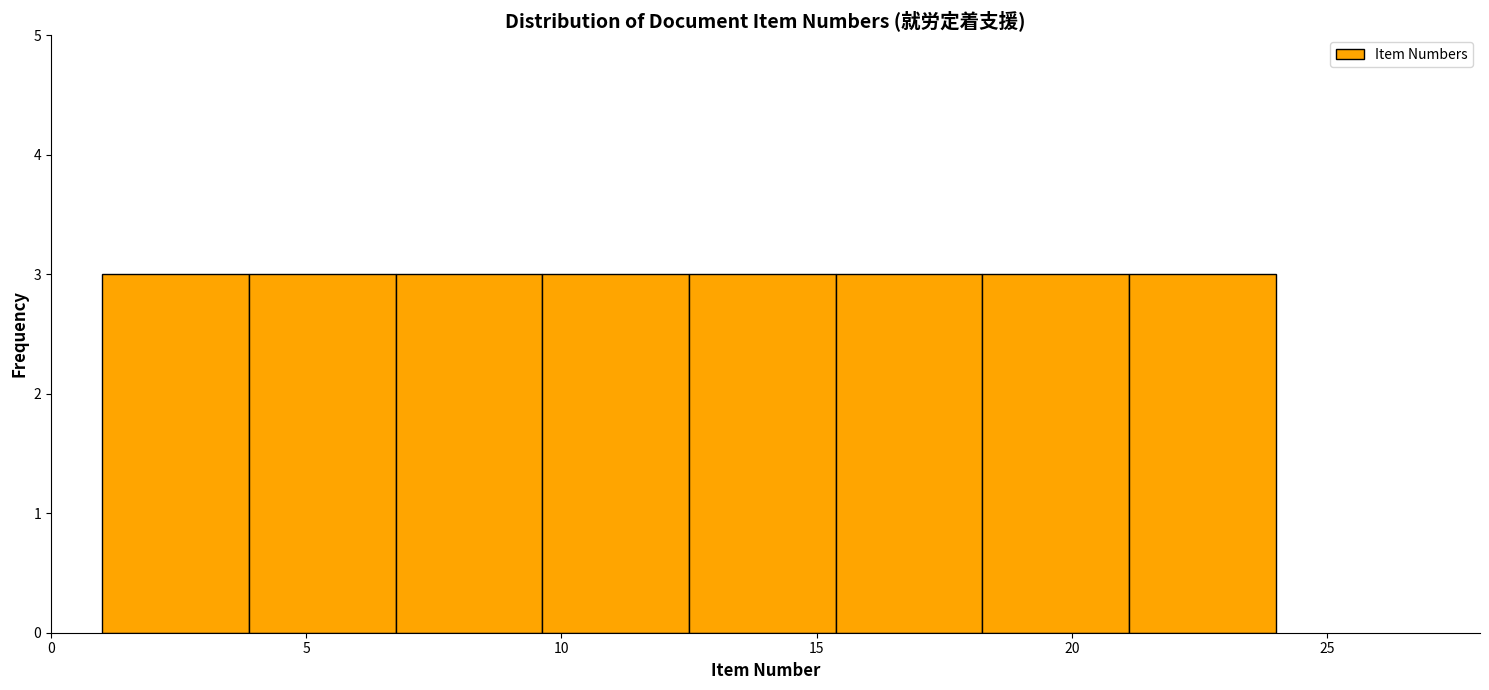

Reading left to right, transcribe this chart: for each bar, give the range it covers on the x-axis and its height. Neither the bar edges nor the heights are printed on the chart, so give them approximately, as read against the axes.

1.0 to 4.0: 3
4.0 to 7.0: 3
7.0 to 9.5: 3
9.5 to 12.5: 3
12.5 to 15.5: 3
15.5 to 18.5: 3
18.5 to 21.0: 3
21.0 to 24.0: 3